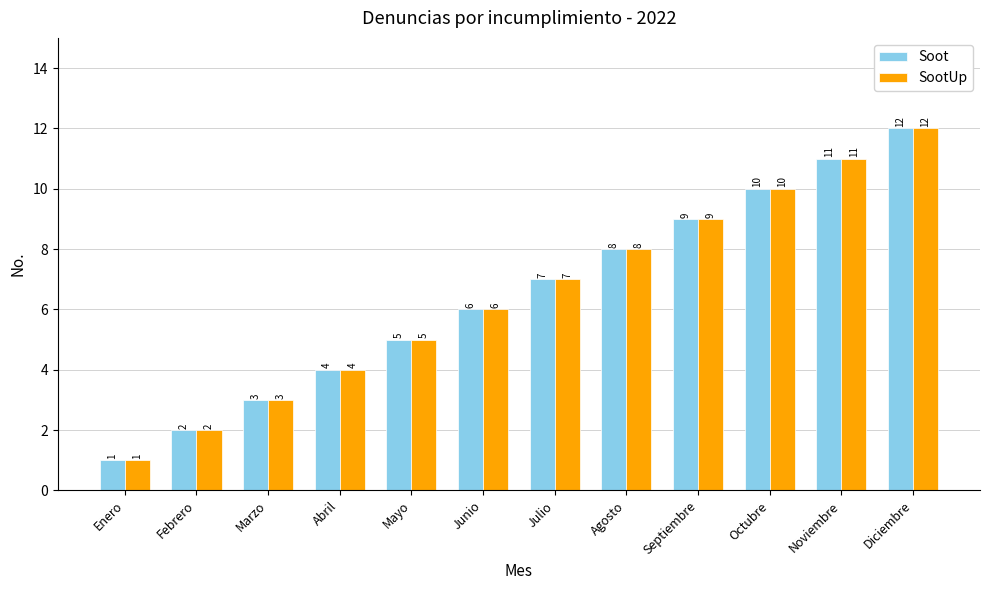

What is the total value across all series at Mayo?

10